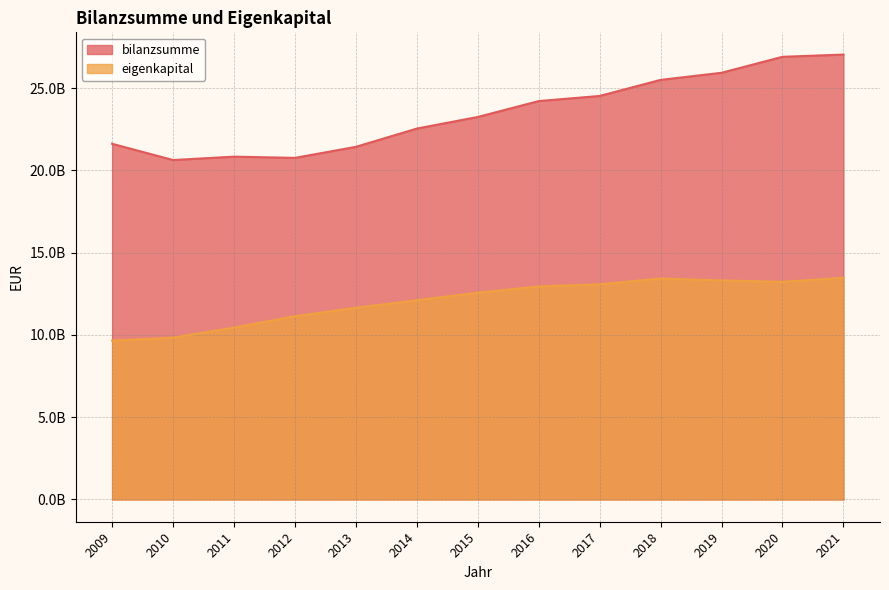

Does the chart have visible grid lines?

Yes